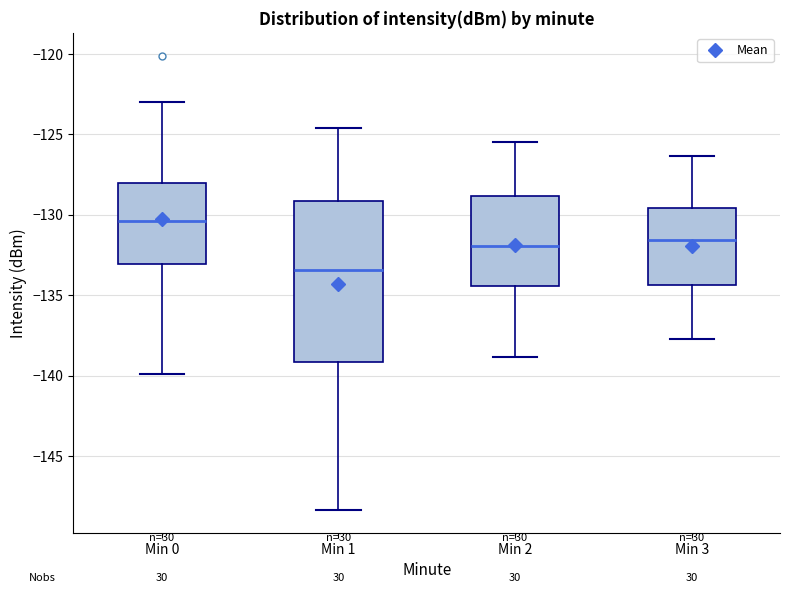

Where is the upper edge of the box for Min 2 on the y-axis? The values are not printed on the chart, so give them approximately, as read against the axis.

-129.0